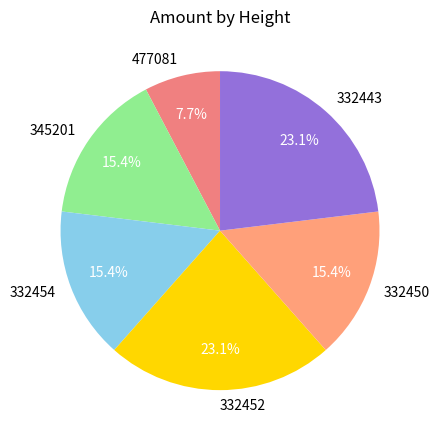

Count the number of slices in the pie.

6